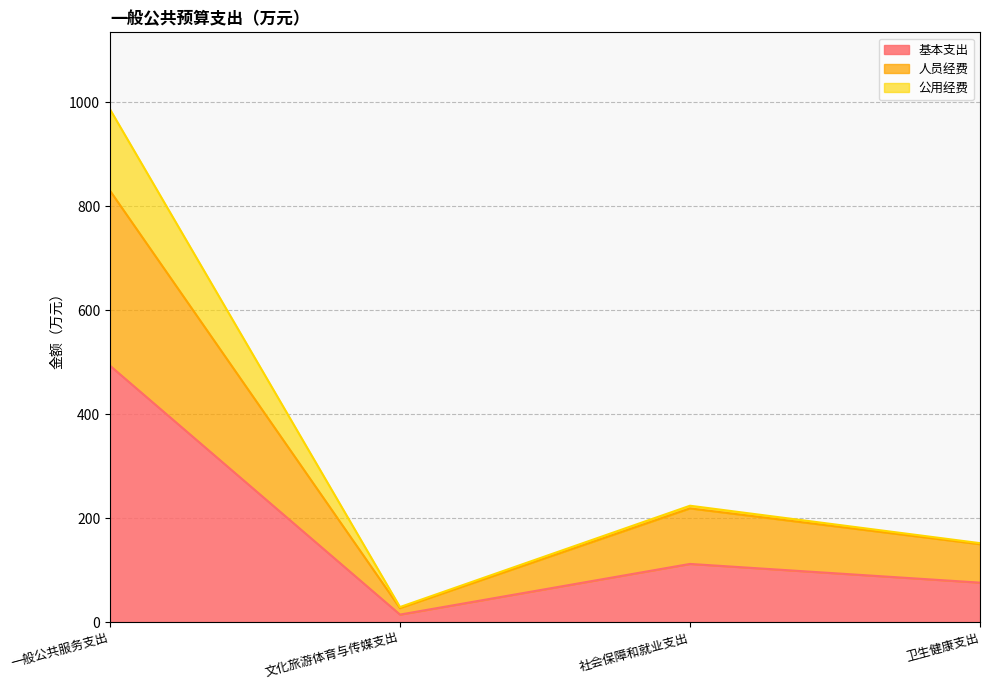

How many lines are shown in the chart?

3